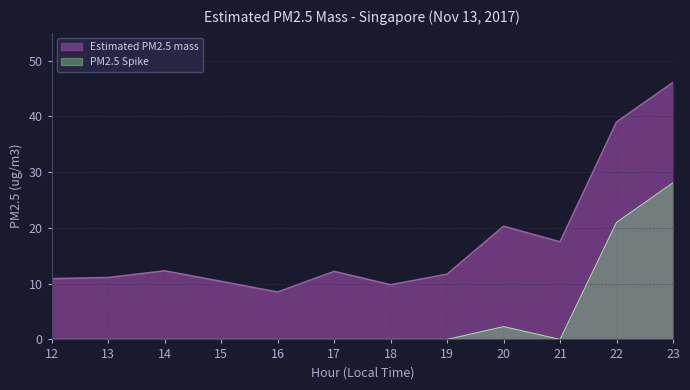

Does the chart display data point markers on the line(s)?

No